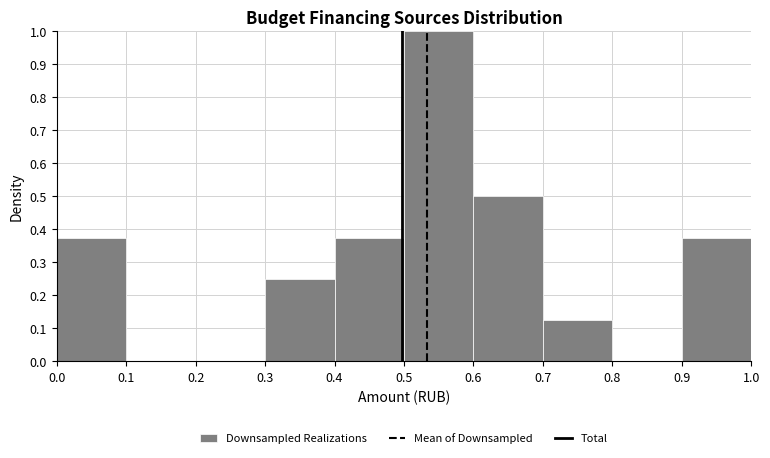

Reading left to right, transcribe this chart: for each bar, give the range it covers on the x-axis and its height. The values are not printed on the chart, so give them approximately, as read against the axis.

0.0 to 0.1: 0.38
0.1 to 0.2: 0
0.2 to 0.3: 0
0.3 to 0.4: 0.25
0.4 to 0.5: 0.38
0.5 to 0.6: 1.00
0.6 to 0.7: 0.50
0.7 to 0.8: 0.13
0.8 to 0.9: 0
0.9 to 1.0: 0.38